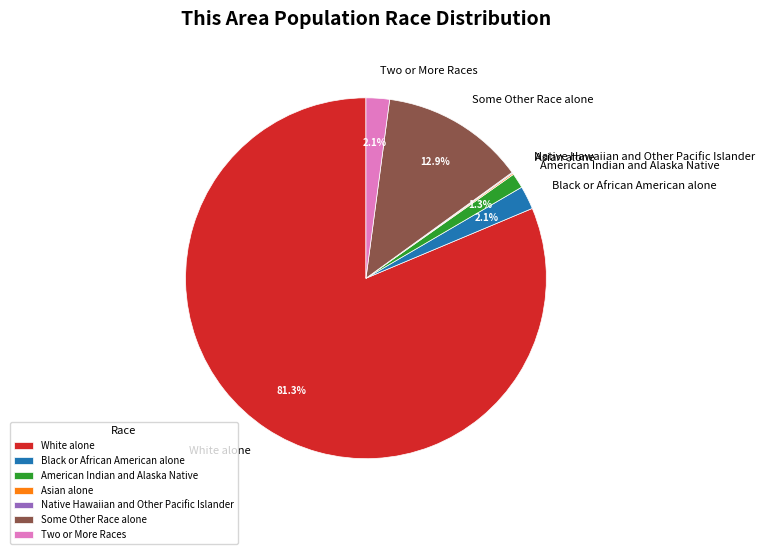

Does White alone represent more than half of the total?

Yes